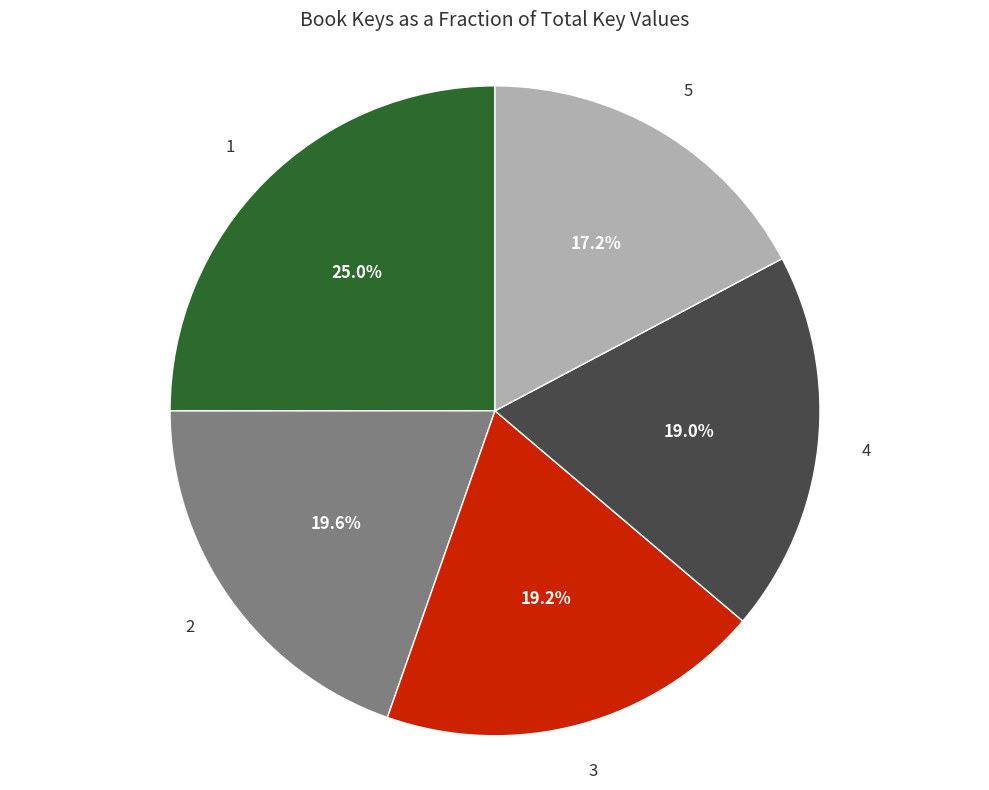

To the nearest percent, what is the difference between the 2 and 4 slice percentages?

1%